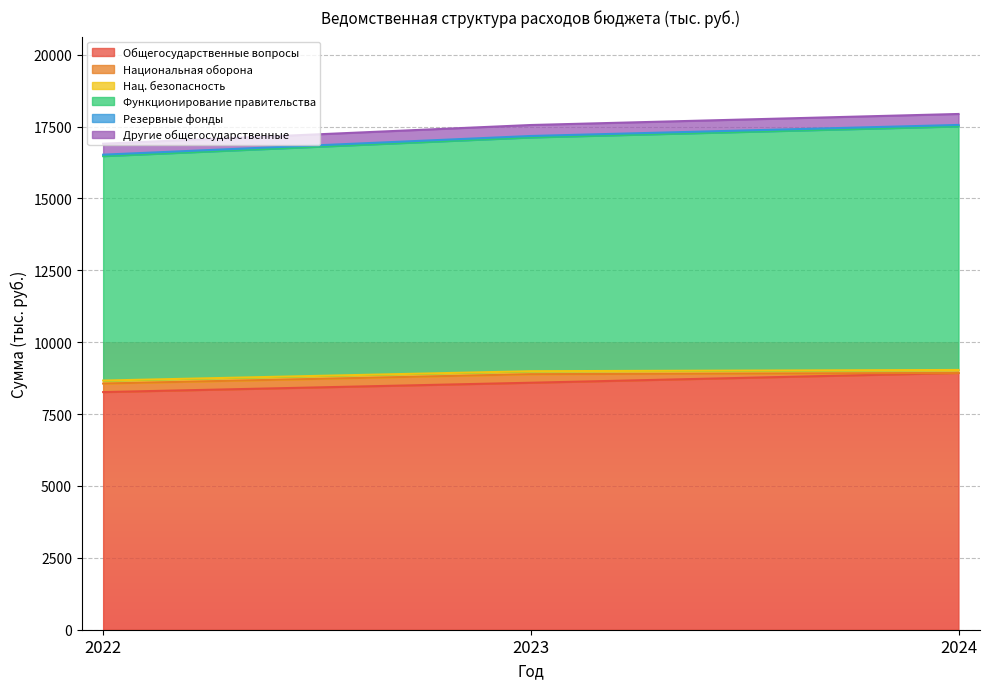

What is the value of the Другие общегосударственные point at the 2nd from the left?

381.7